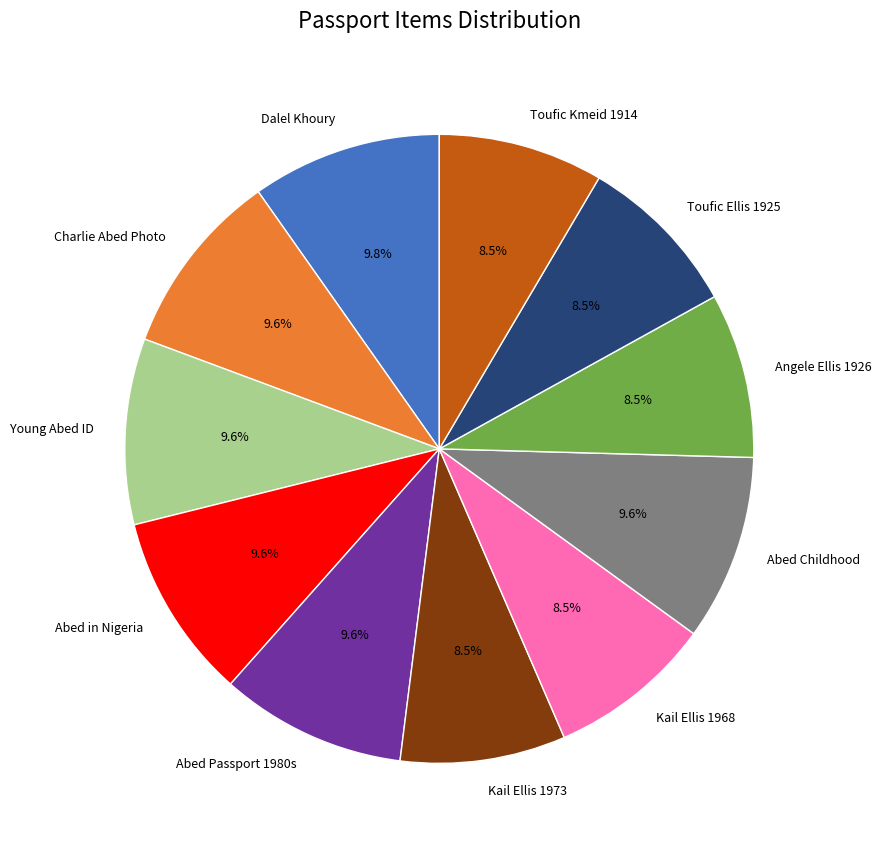

How much of the chart is everything except Abed Passport 1980s?

90.4%